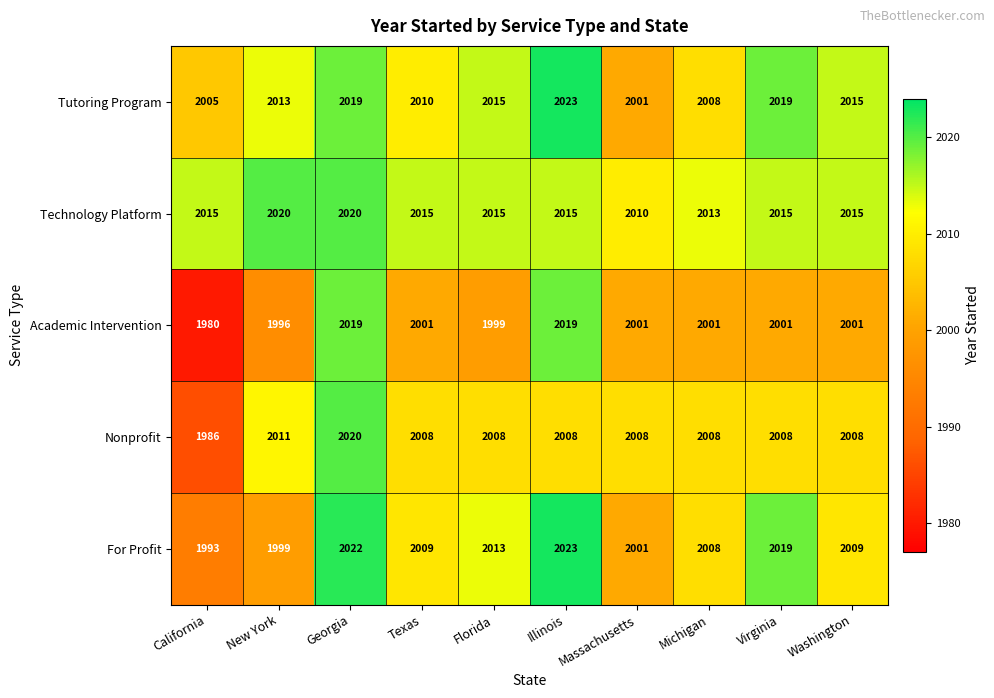

What is the approximate value of Technology Platform at New York?

2020